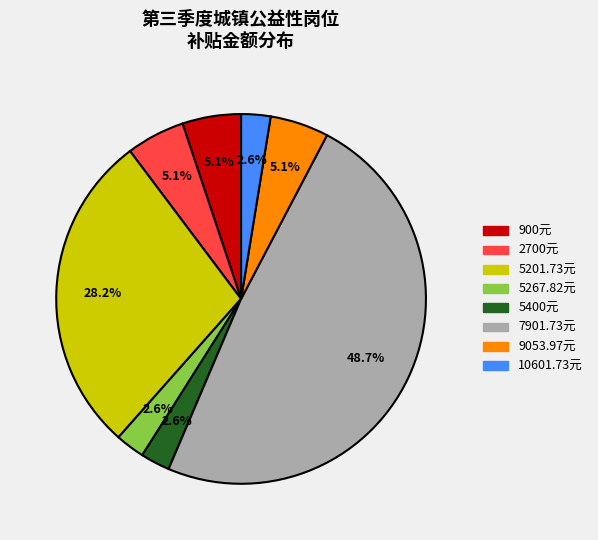

Is there any slice that represents more than half of the pie?

No